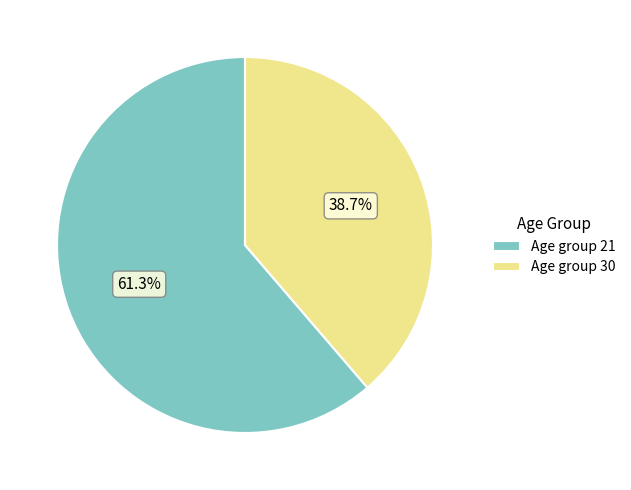

Combined, do Age group 21 and Age group 30 account for over 50%?

Yes